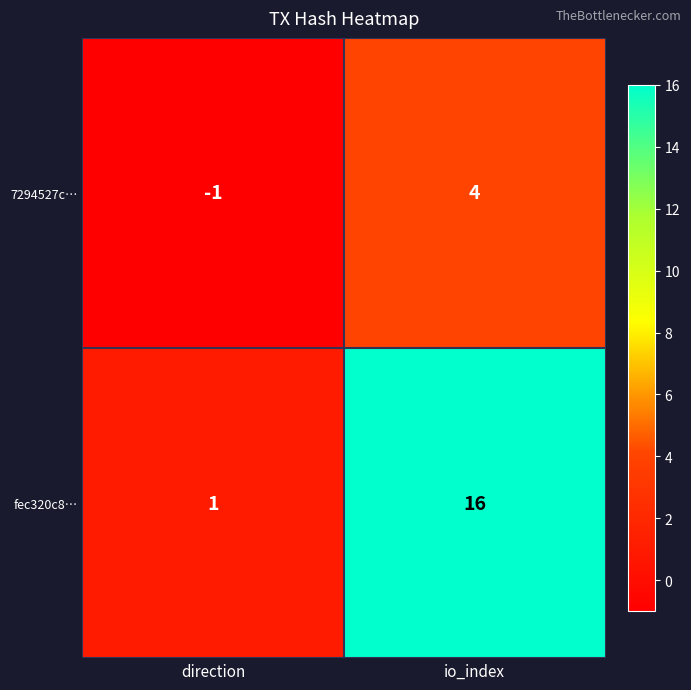

The value of 7294527c… at io_index is 7. True or false?

False